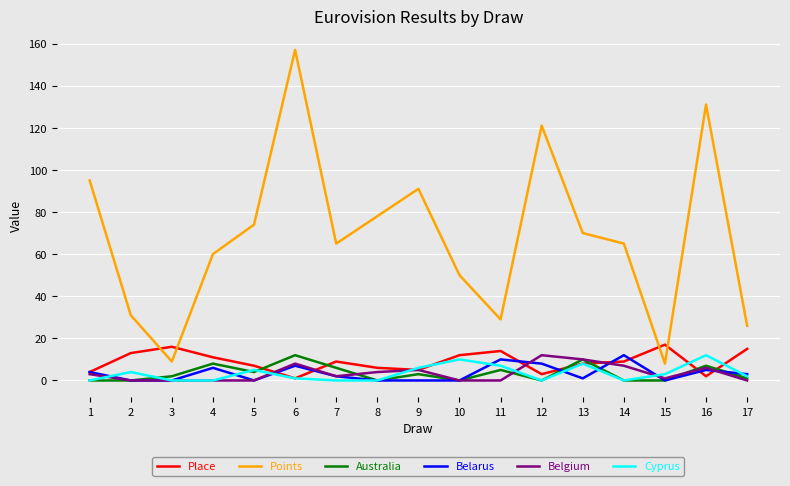

How many interior local peaks does the Australia series have?

6